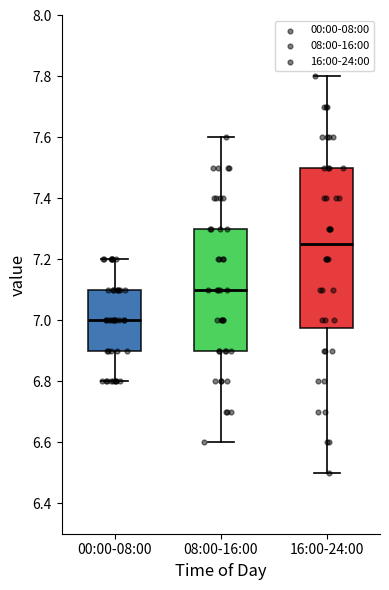

Reading left to right, read every box against the y-axis: the position of its median line, the range the box covers, and the ends of its whiskers. The values are not printed on the chart, so give them approximately, as read against the axis.

00:00-08:00: median 7.00, box 6.90 to 7.10, whiskers 6.80 to 7.20
08:00-16:00: median 7.10, box 6.90 to 7.30, whiskers 6.60 to 7.60
16:00-24:00: median 7.26, box 6.98 to 7.50, whiskers 6.50 to 7.80